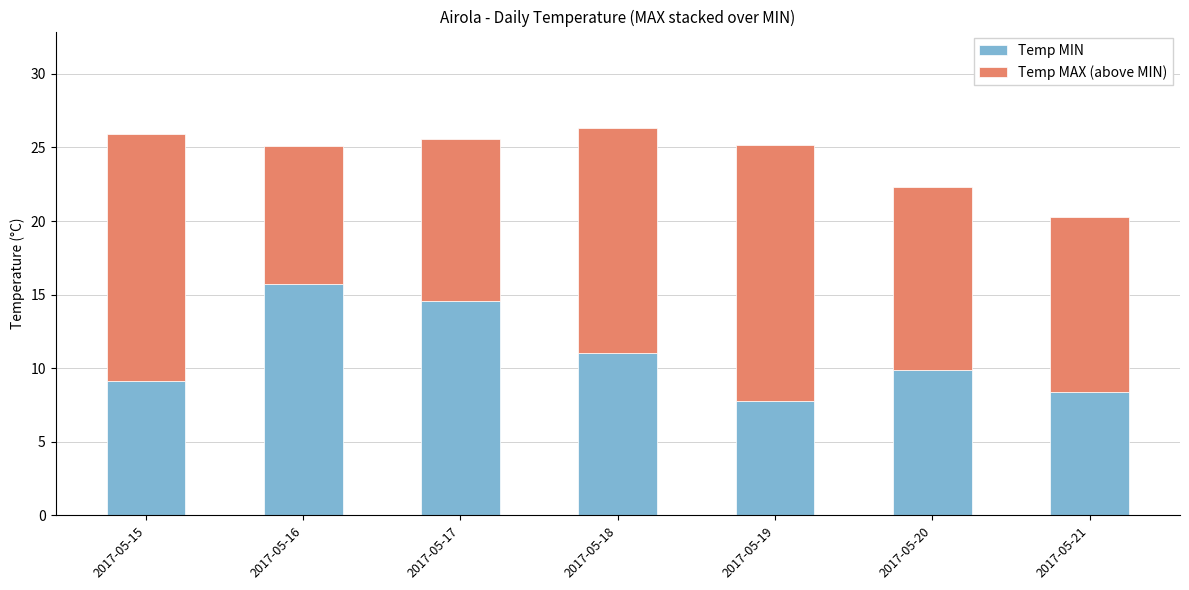

What is the total value across all series at 2017-05-19?

25.2